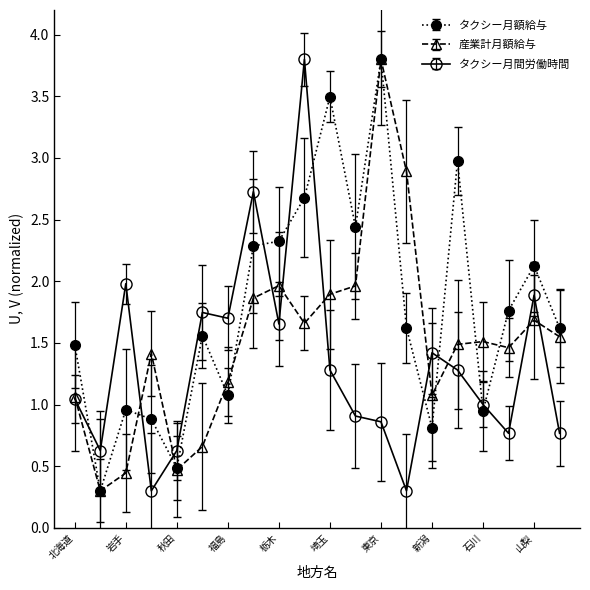

True or false: タクシー月額給与 and タクシー月間労働時間 cross at least once.

True